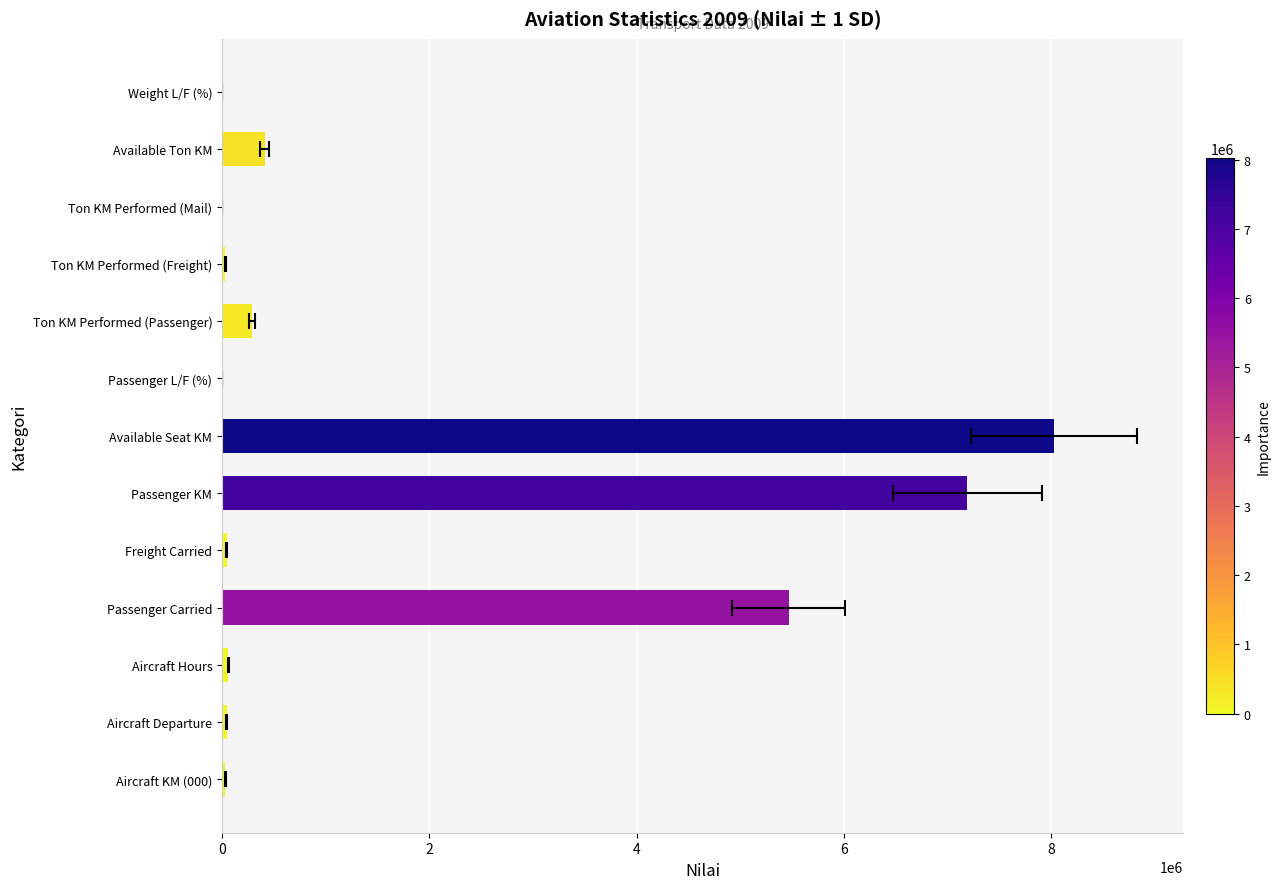

What is the sum of the values at Available Seat KM and Available Ton KM?

8436862